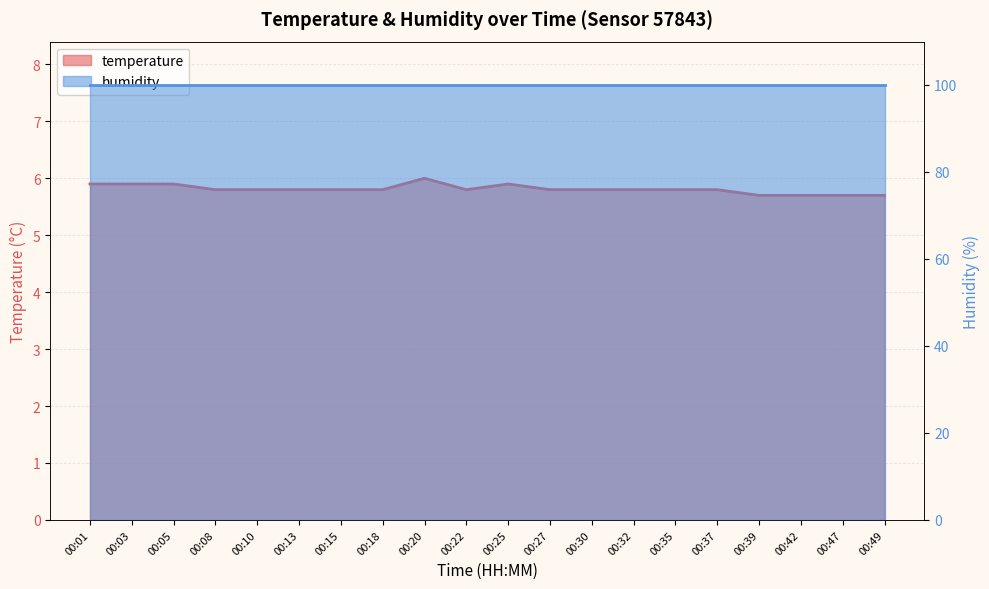

How many points are lower than both their immediate neighbors (excluding endpoints)?

1